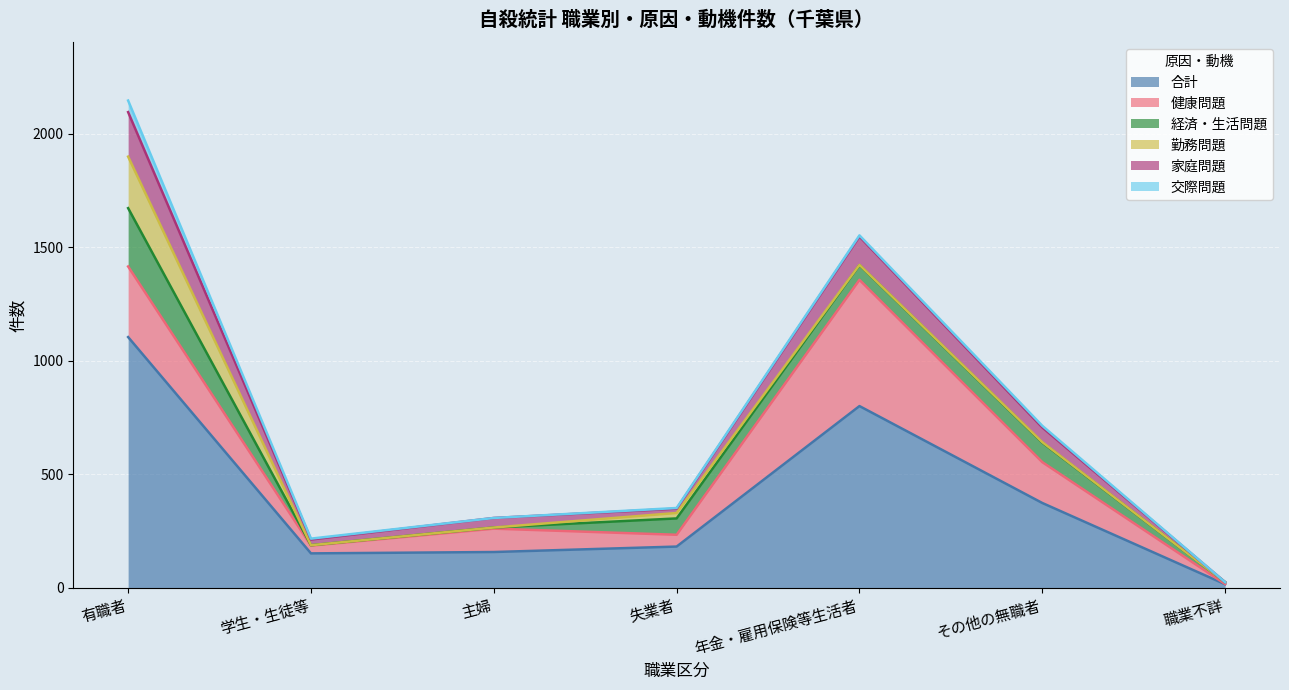

Which series has the largest total across all categories?

合計